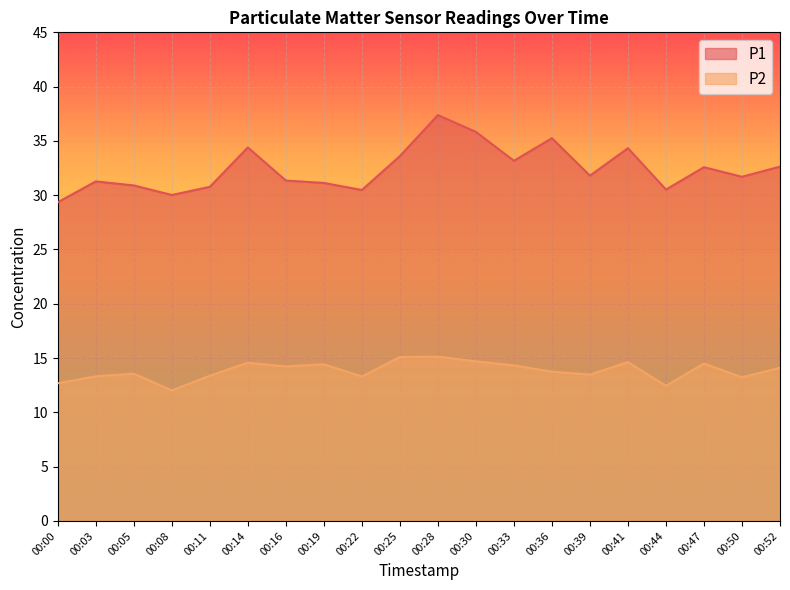

How many interior local valleys does the P1 series have?

6